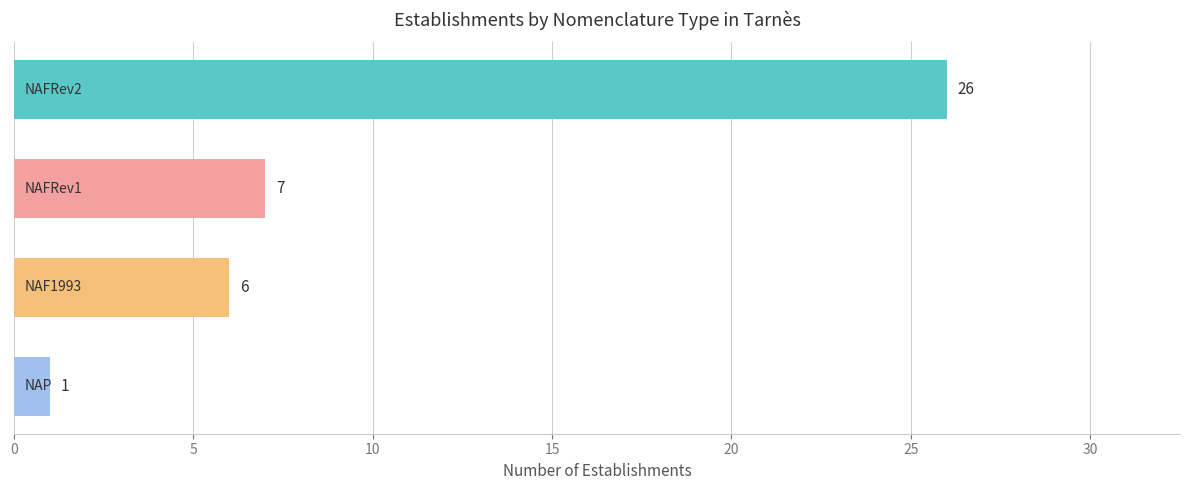

What is the average value?

10